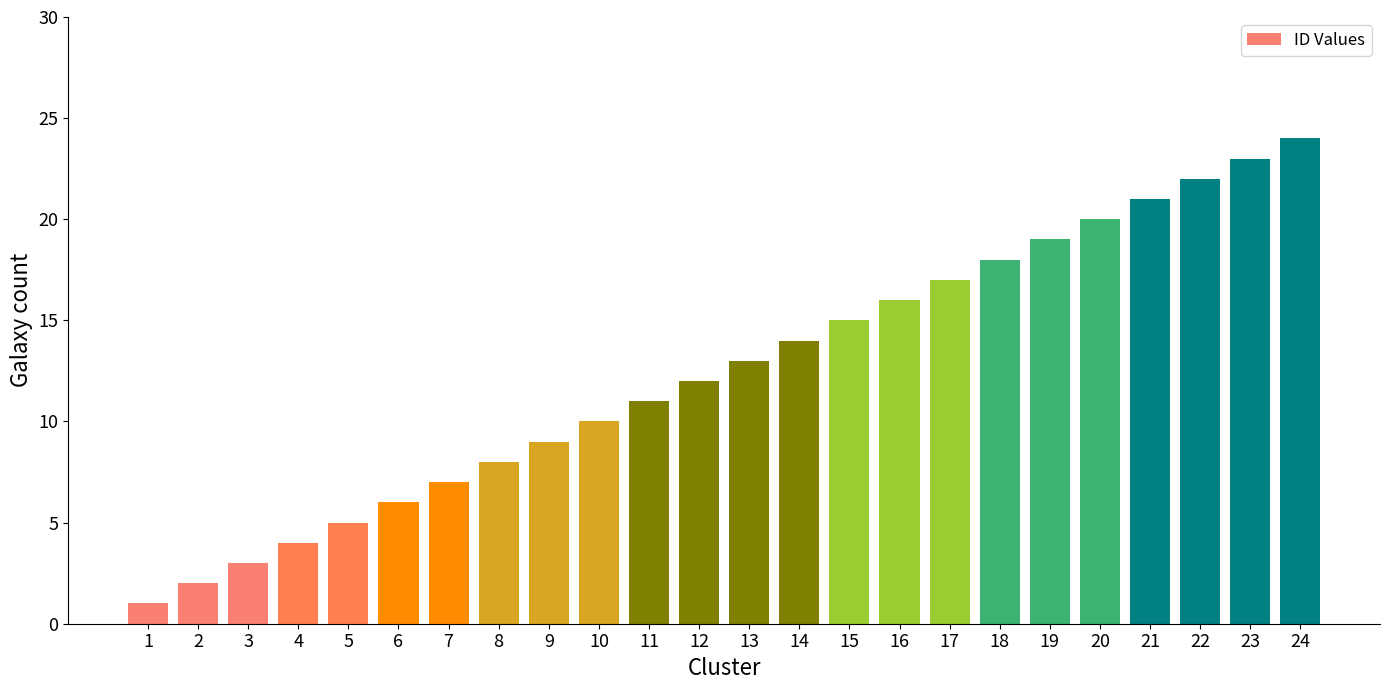

What is the approximate value at 14, to the nearest 10?

10